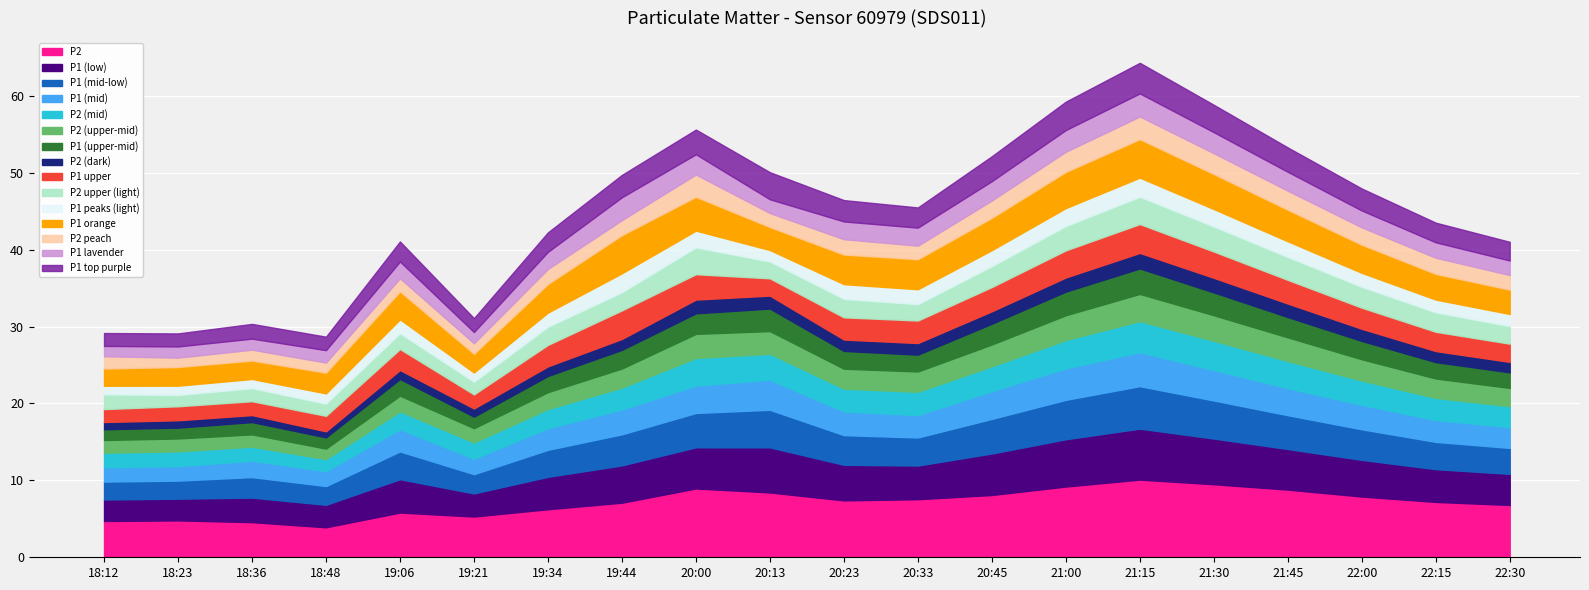

Which has a higher value, 18:12 or 20:33?

20:33